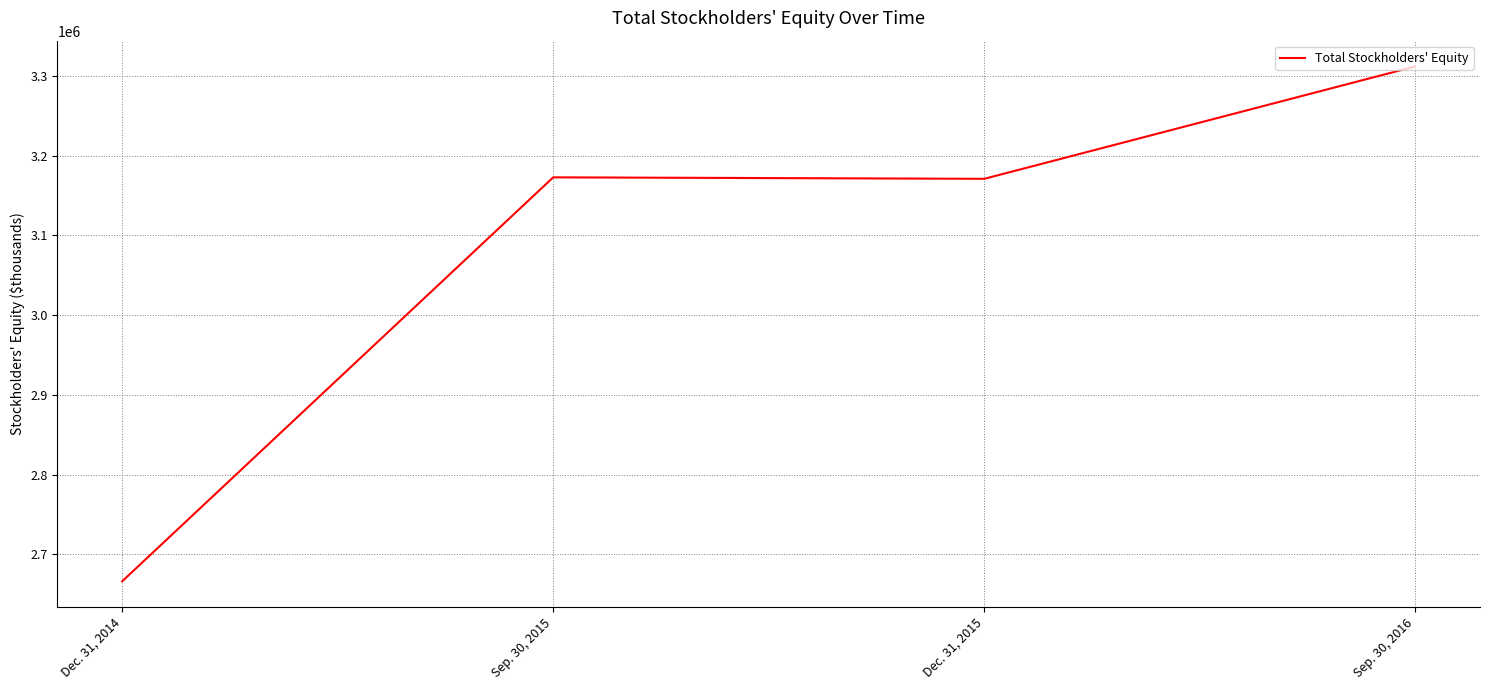

Is it true that the value at Sep. 30, 2016 is 3311920?

True